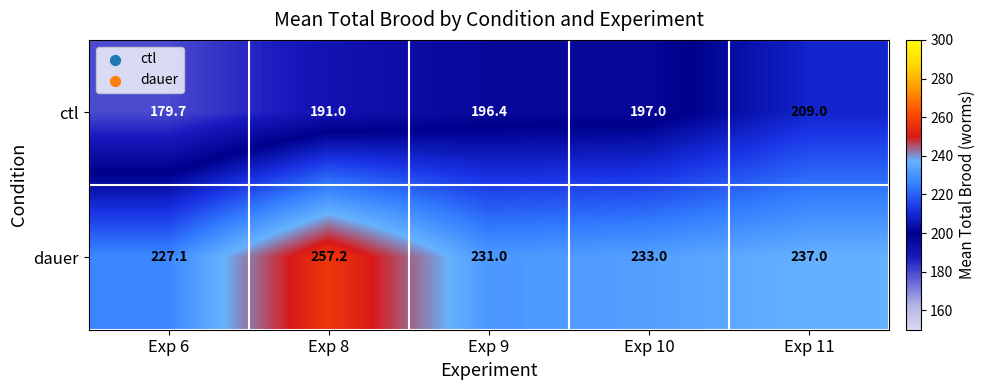

How many values in the ctl series exceed 196?

3